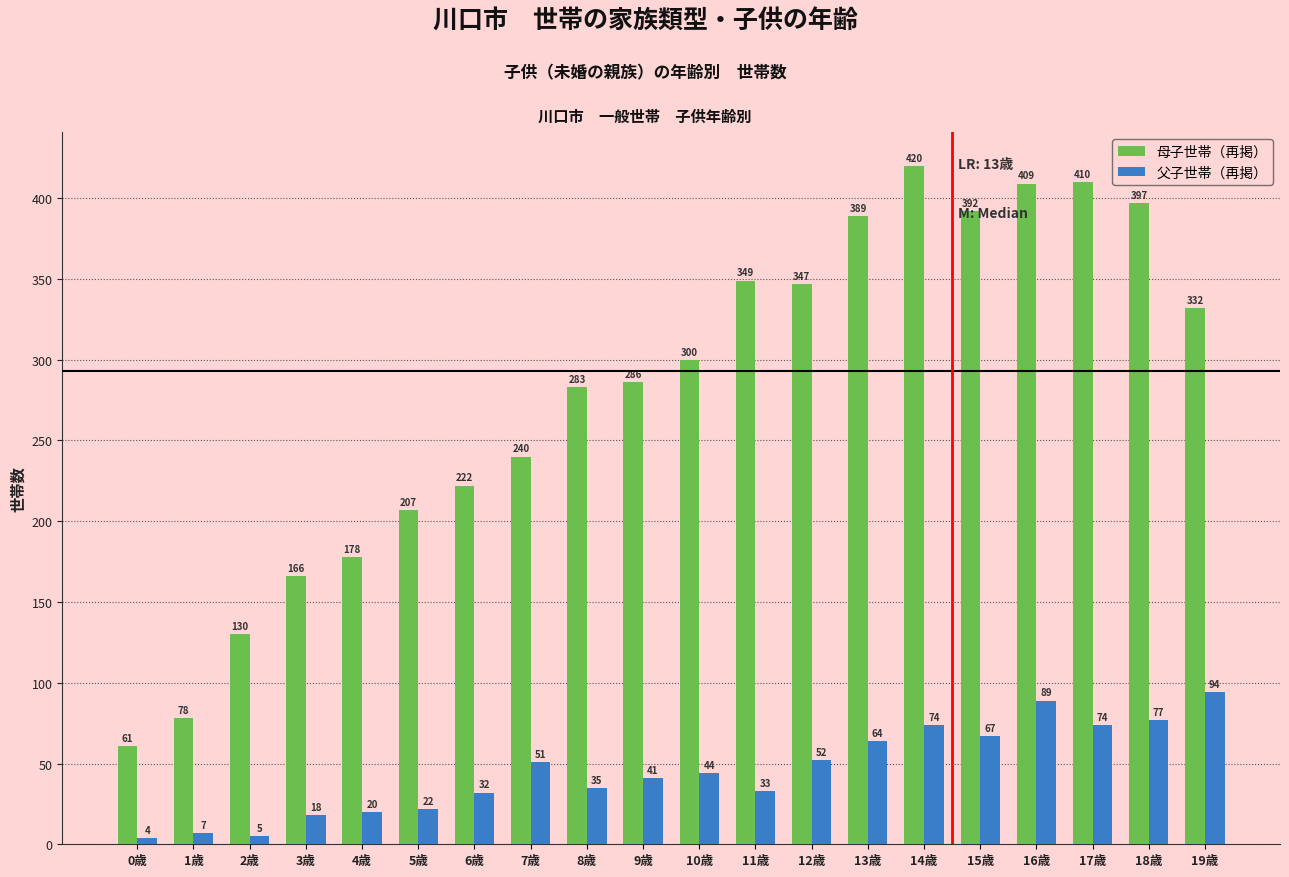

How many values in the 父子世帯（再掲） series are below 44?

10